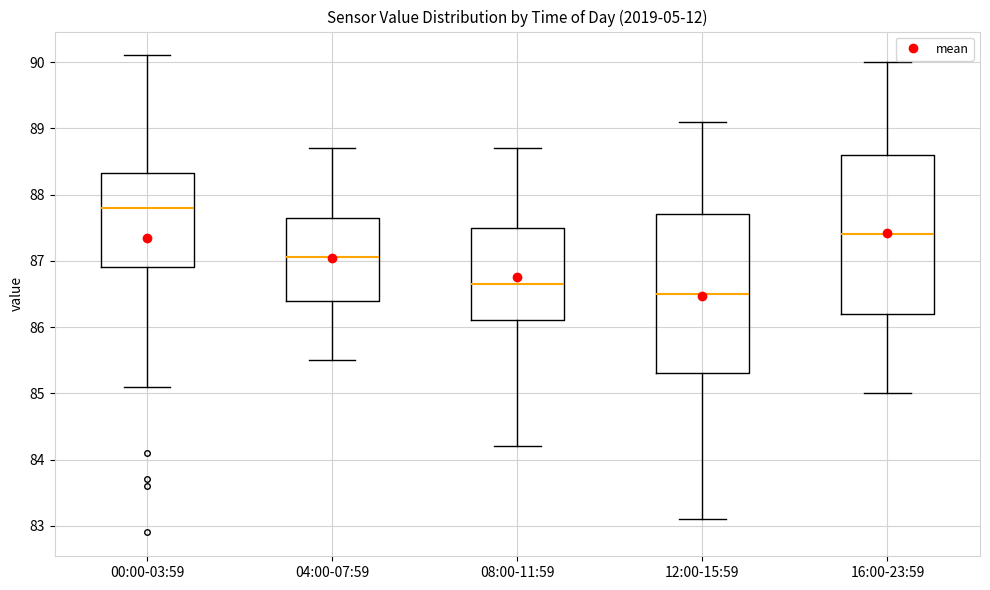

Where is the lower edge of the box for 00:00-03:59 on the y-axis? The values are not printed on the chart, so give them approximately, as read against the axis.

86.9